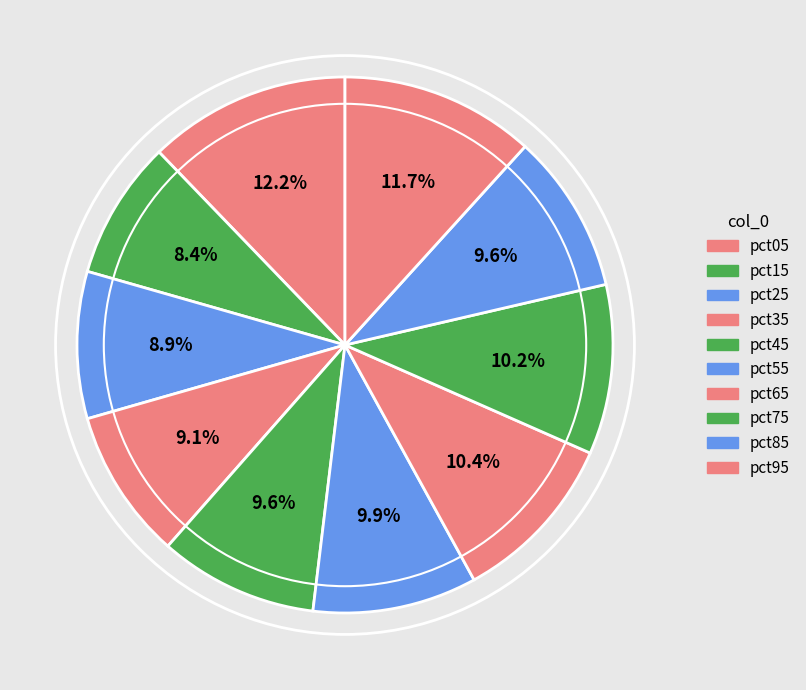

Count the number of slices in the pie.

10